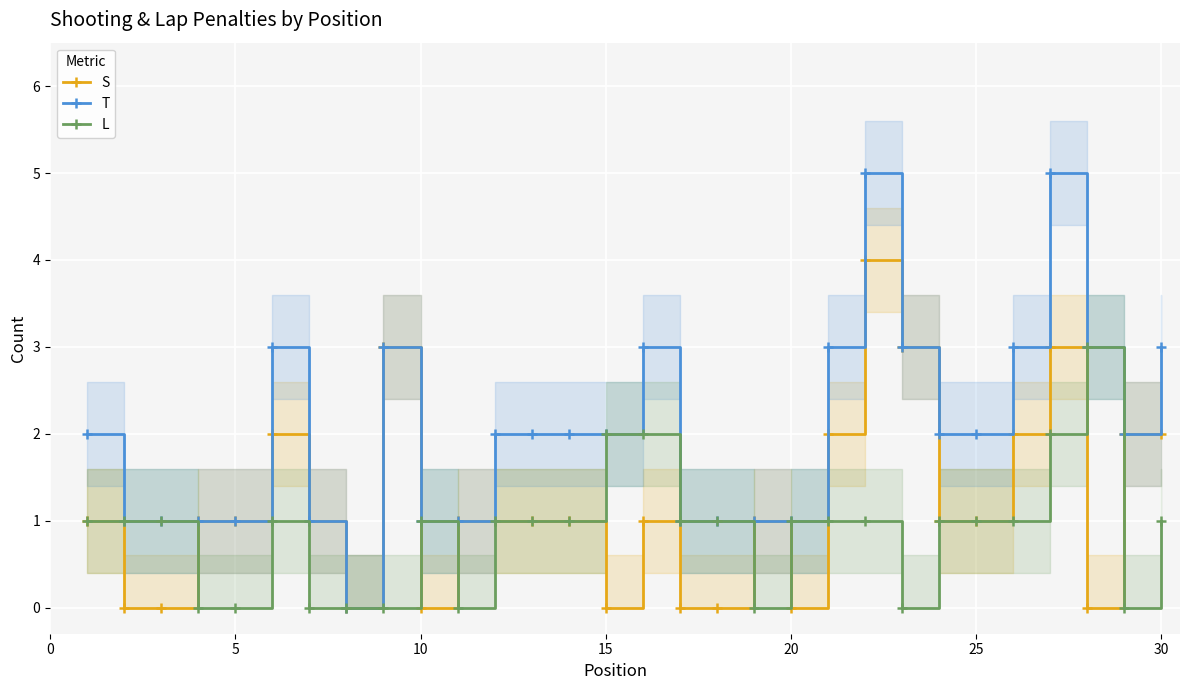

True or false: S has more than 0 interior local peaks.

True